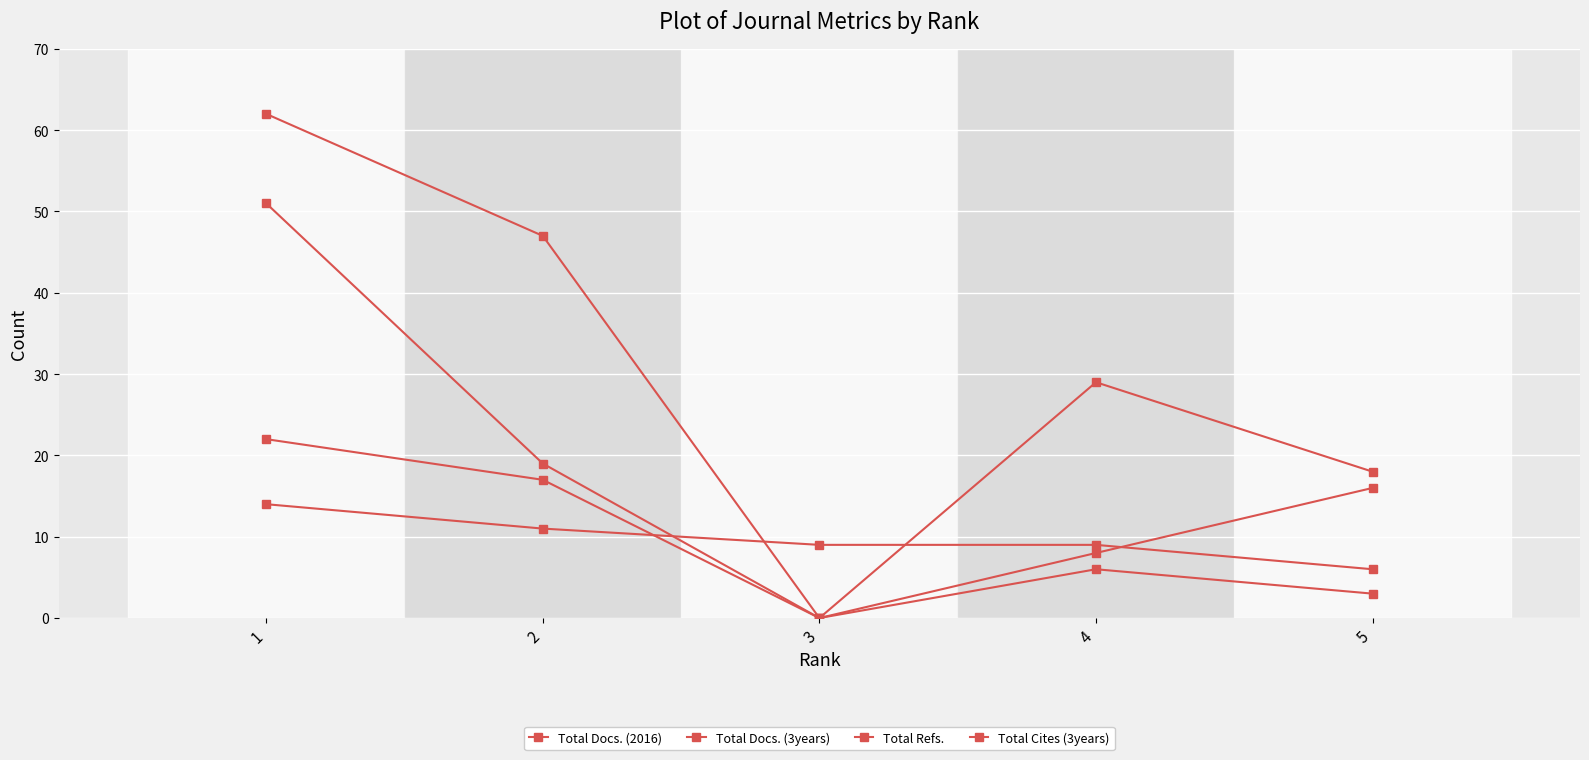

What is the difference between the maximum and second lowest values in the Total Cites (3years) series?

48